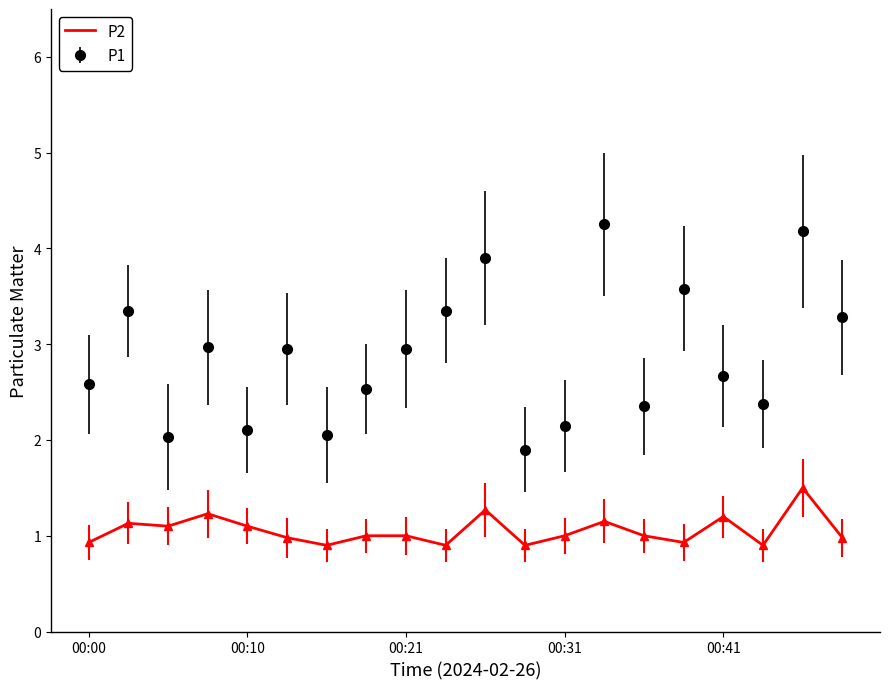

Which series has the largest total across all categories?

P1